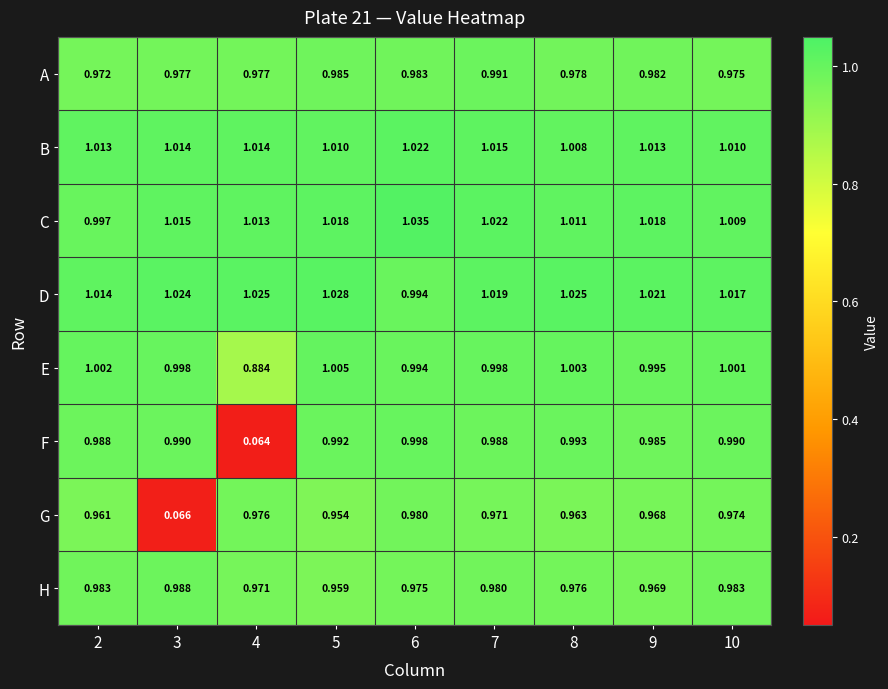

Which series changed the most between 3 and 7?

G